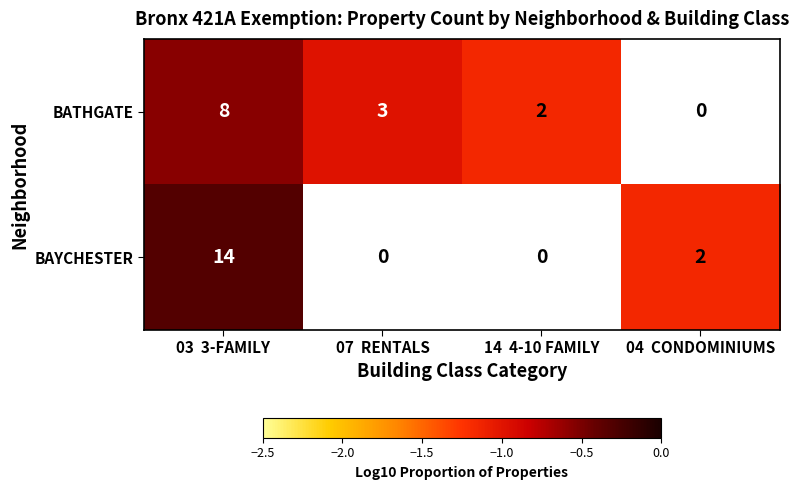

At which category is the sum across all series the highest?

03  3-FAMILY